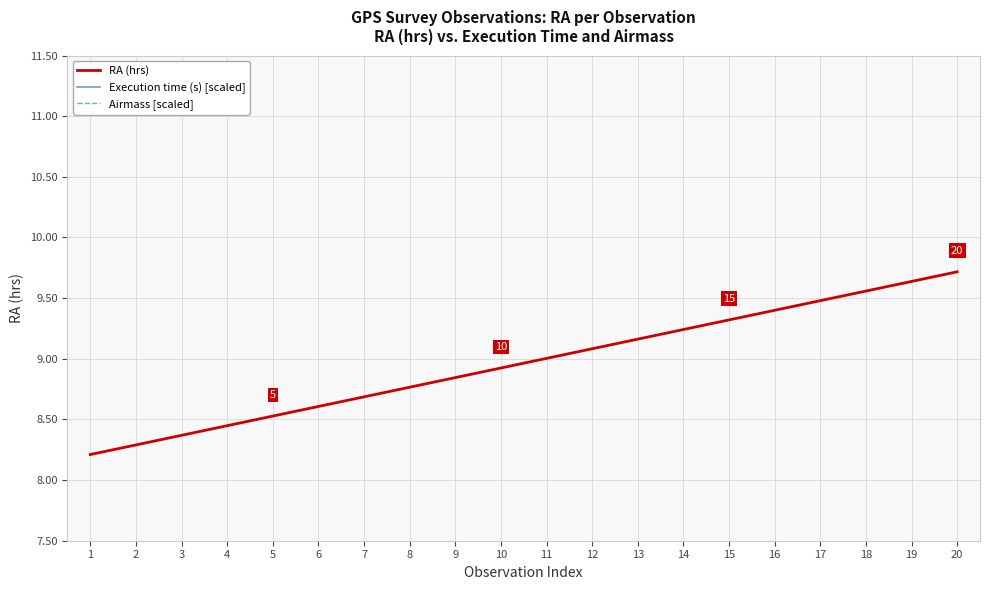

What is the difference between the highest and lowest values at 4?

7.6